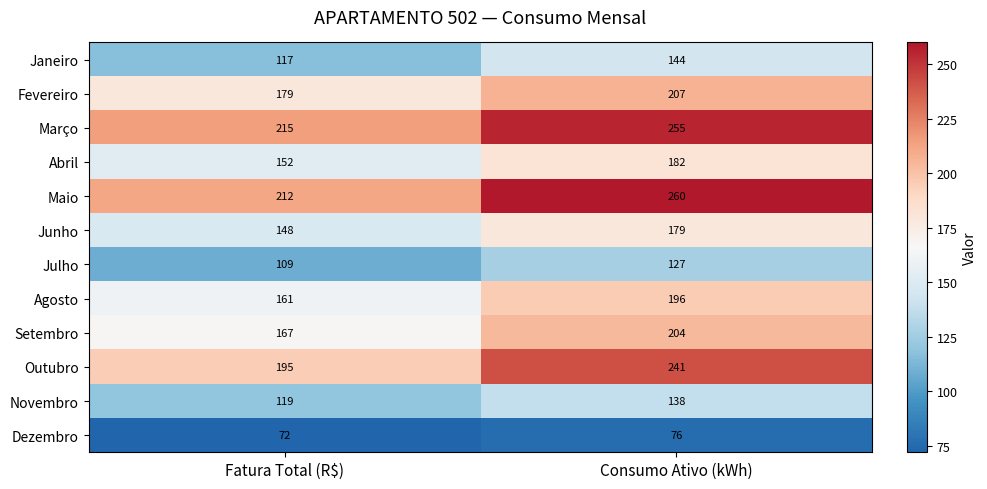

At Consumo Ativo (kWh), list the series in order from smallest to largest.

Dezembro, Julho, Novembro, Janeiro, Junho, Abril, Agosto, Setembro, Fevereiro, Outubro, Março, Maio